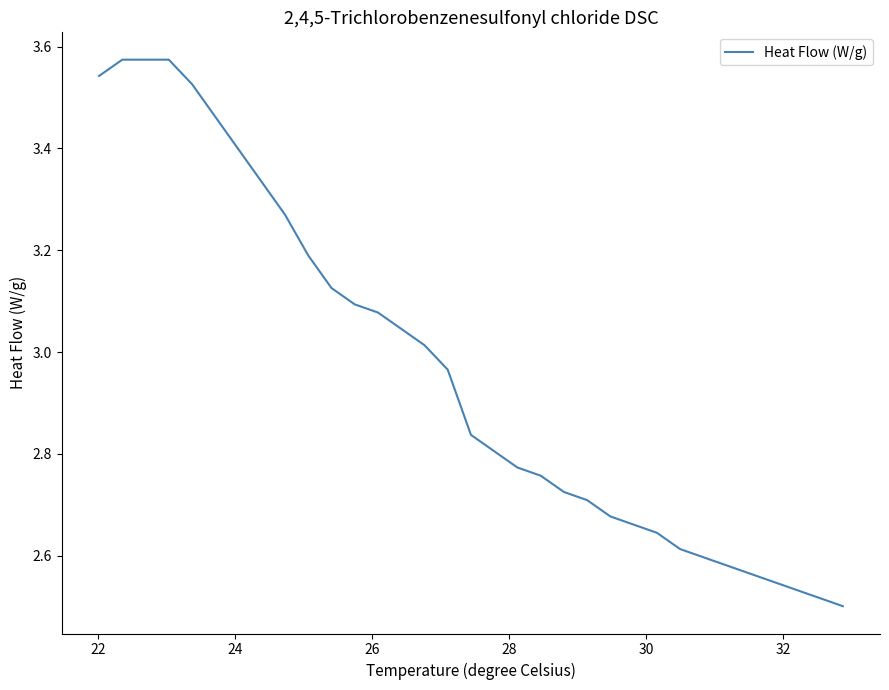

What is the difference between the maximum and minimum values?

1.1